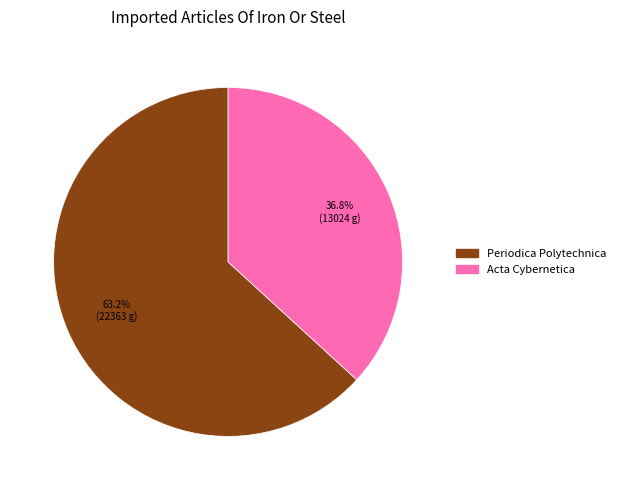

How many slices are in this pie chart?

2